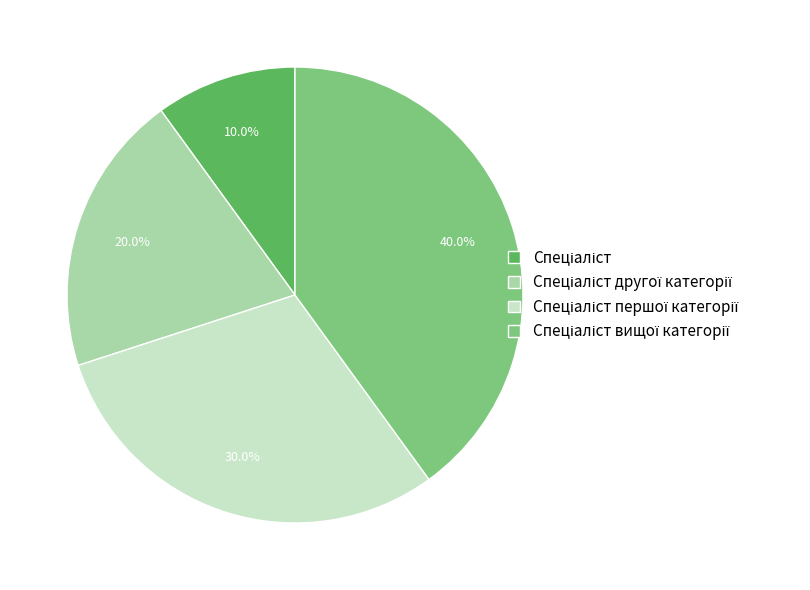

Is there a majority slice in this chart?

No